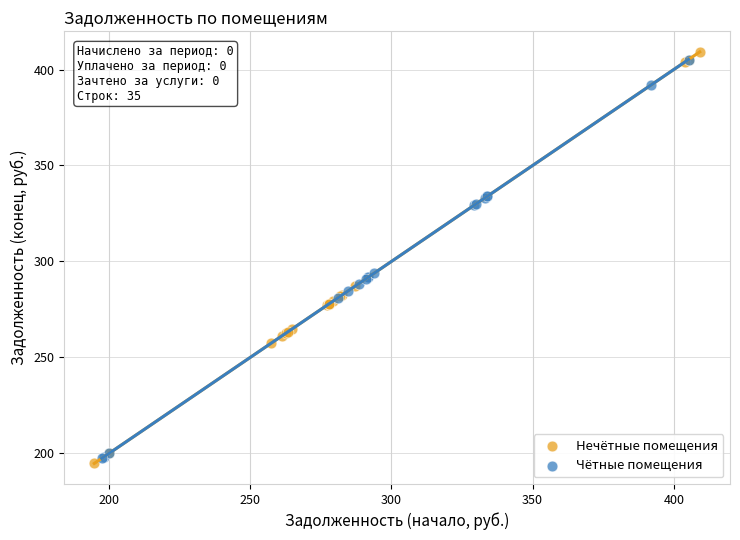

What are all the series names shown in the legend?

Нечётные помещения, Чётные помещения